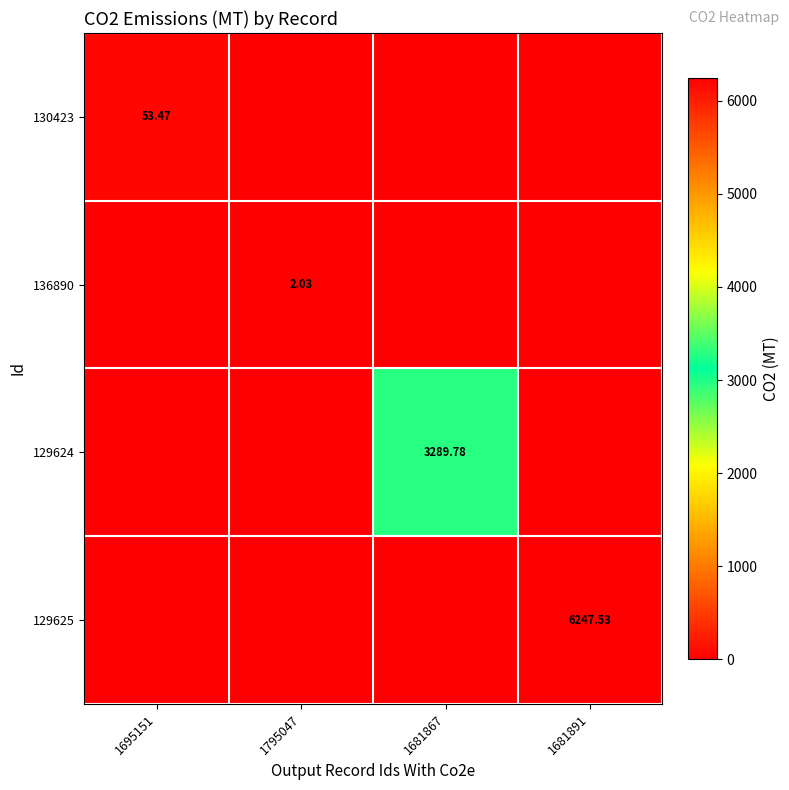

How many positive values does the 130423 series have?

1